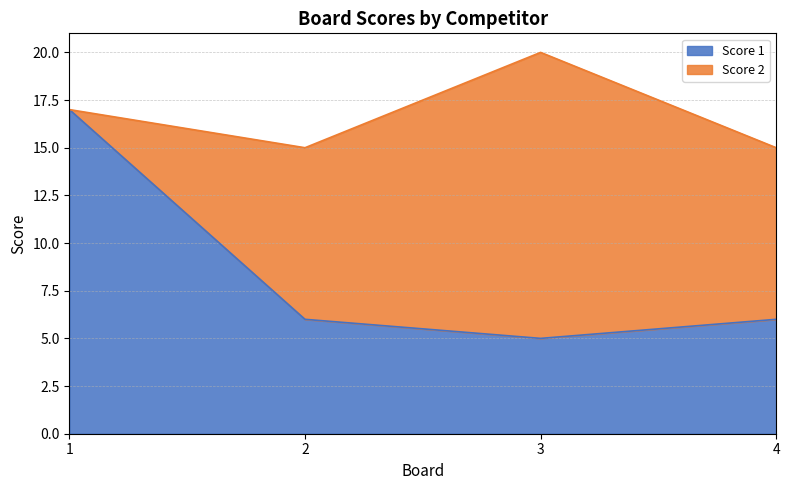

List the labels in order of value, smallest first.

3, 2, 4, 1